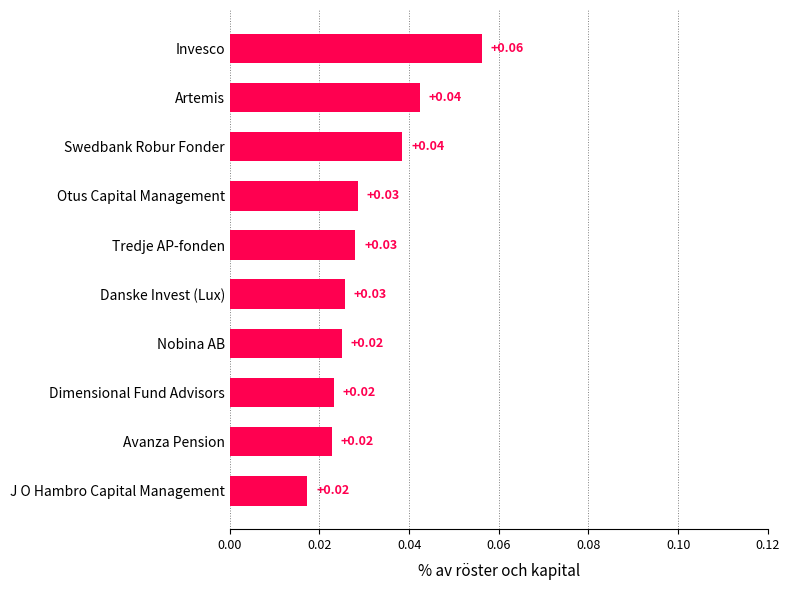

Which label corresponds to the largest value in the chart?

Invesco